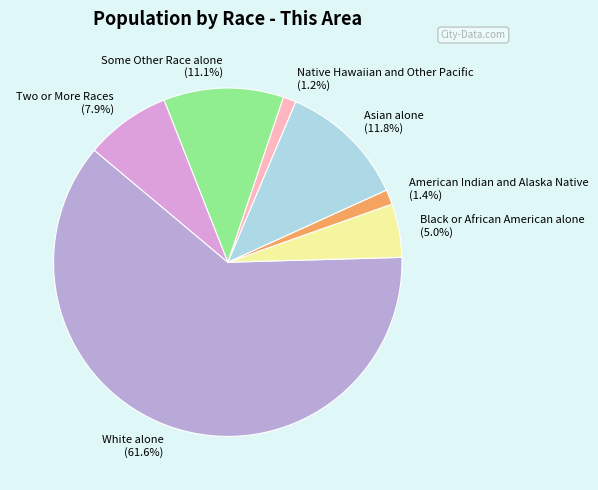

To the nearest percent, what is the average slice percentage?

14%